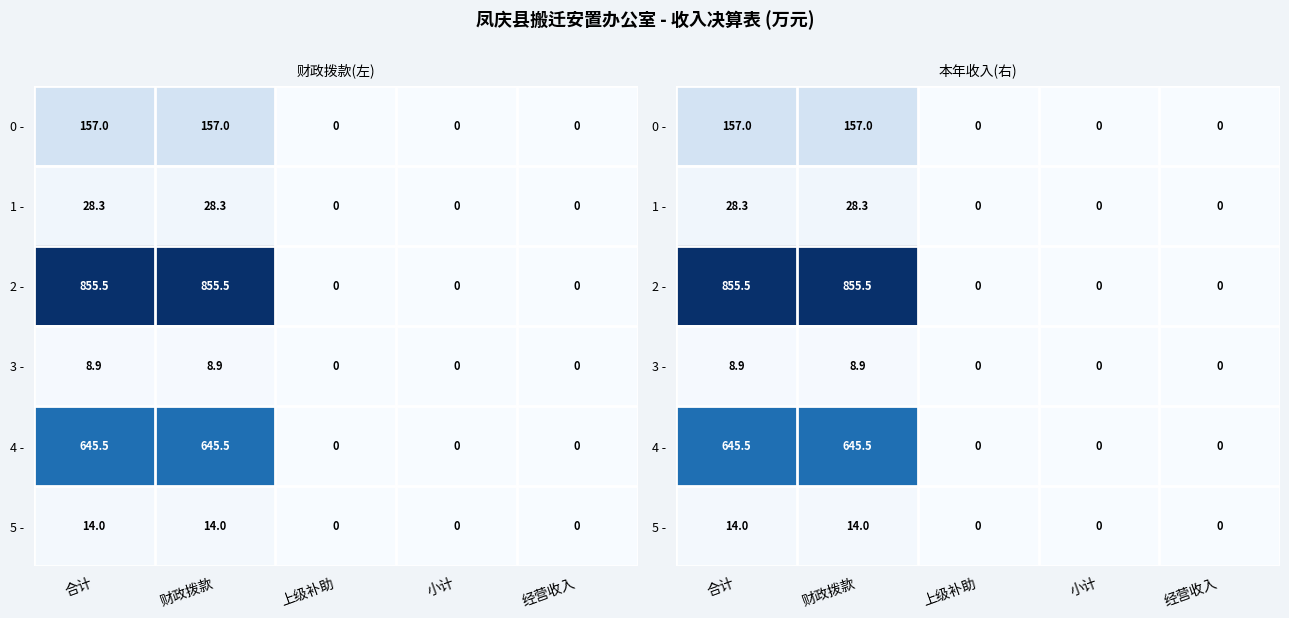

At which label is 2 - closest to 427?

上级补助